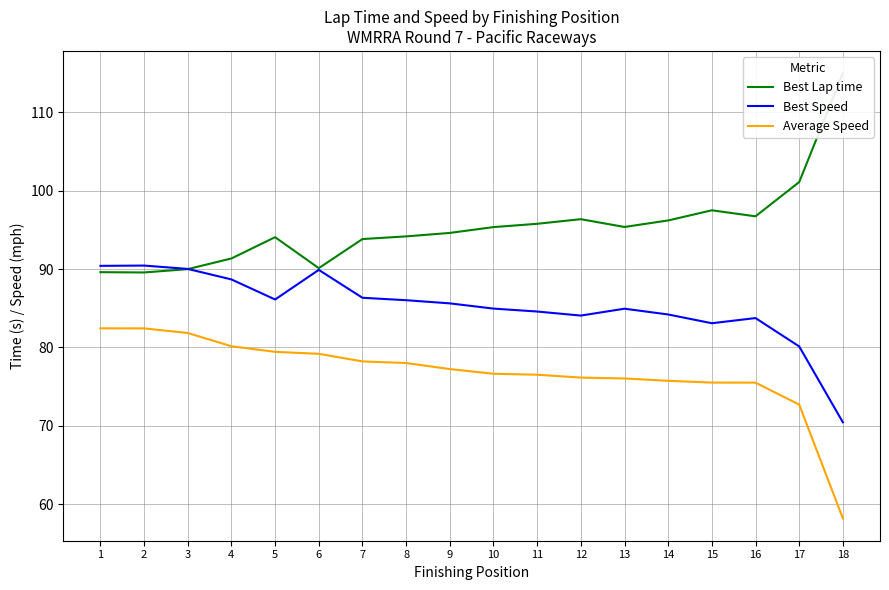

Is it true that Average Speed equals 82.4 at 1?

True